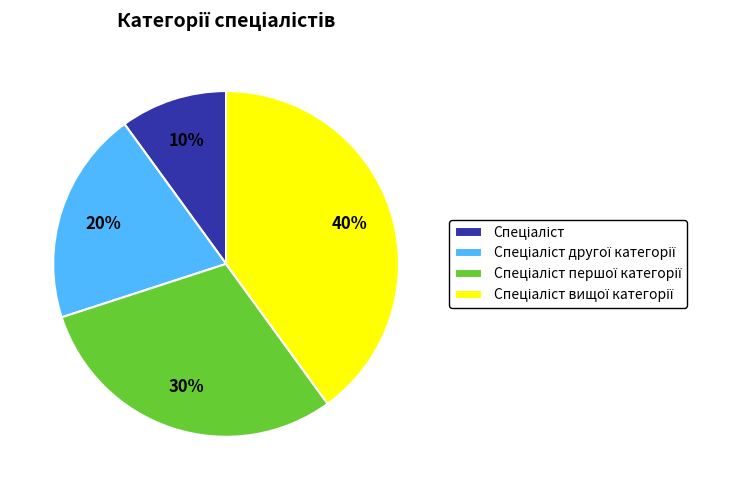

To the nearest percent, what is the difference between the largest and smallest slice percentages?

30%